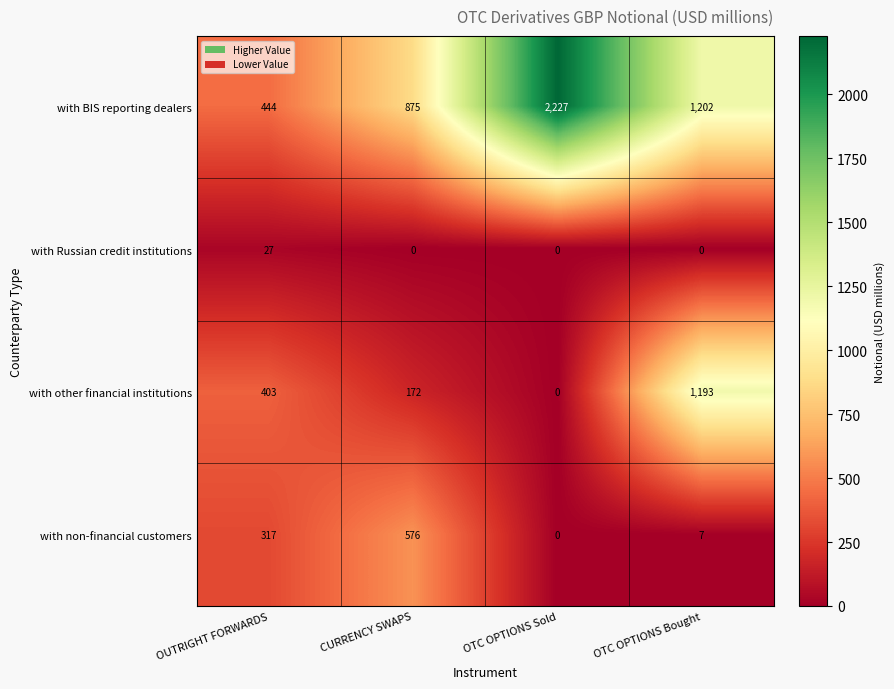

Which series has the largest total across all categories?

with BIS reporting dealers